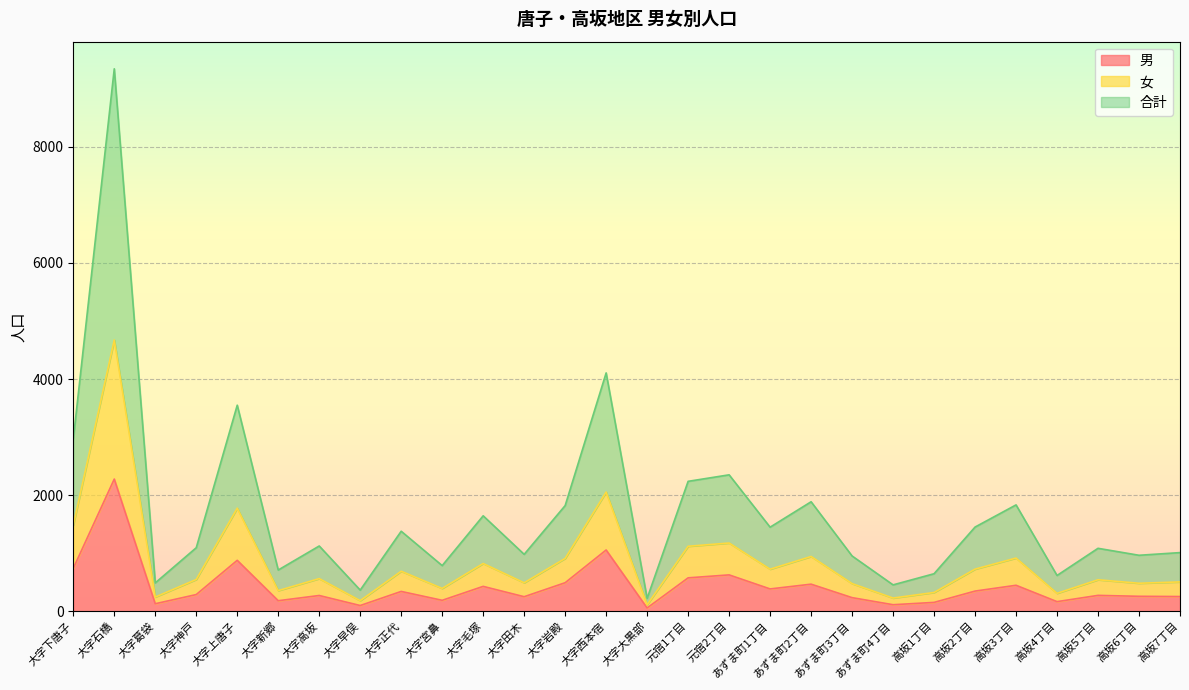

Which has a higher value, 元宿1丁目 or 大字神戸?

元宿1丁目